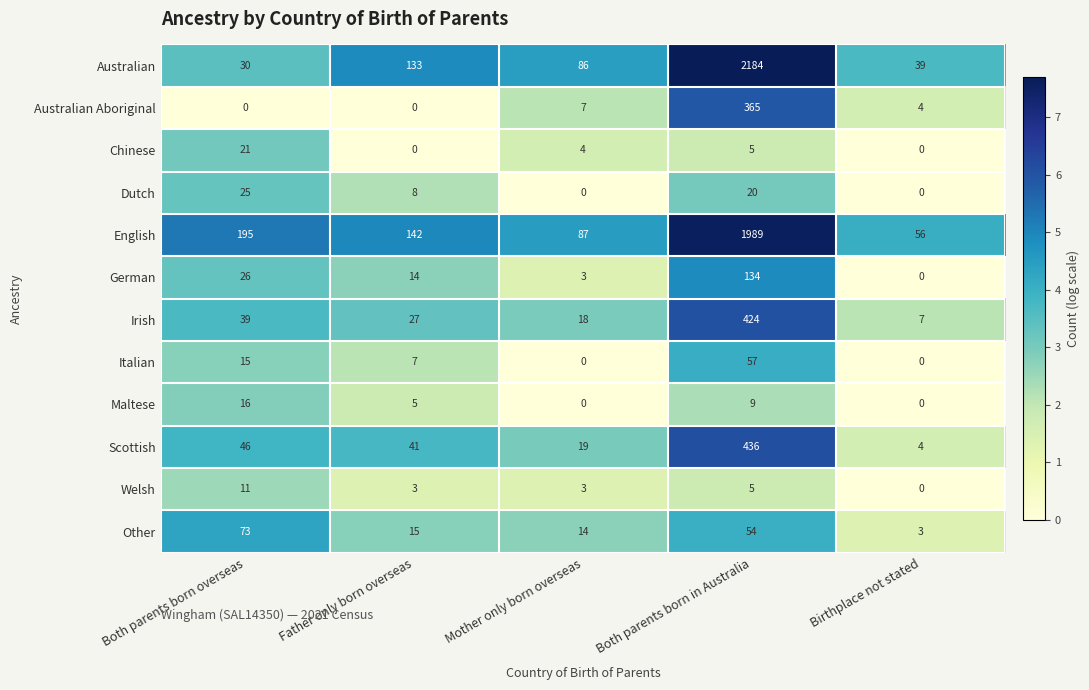

The Dutch series shows 10 at Mother only born overseas. True or false?

False